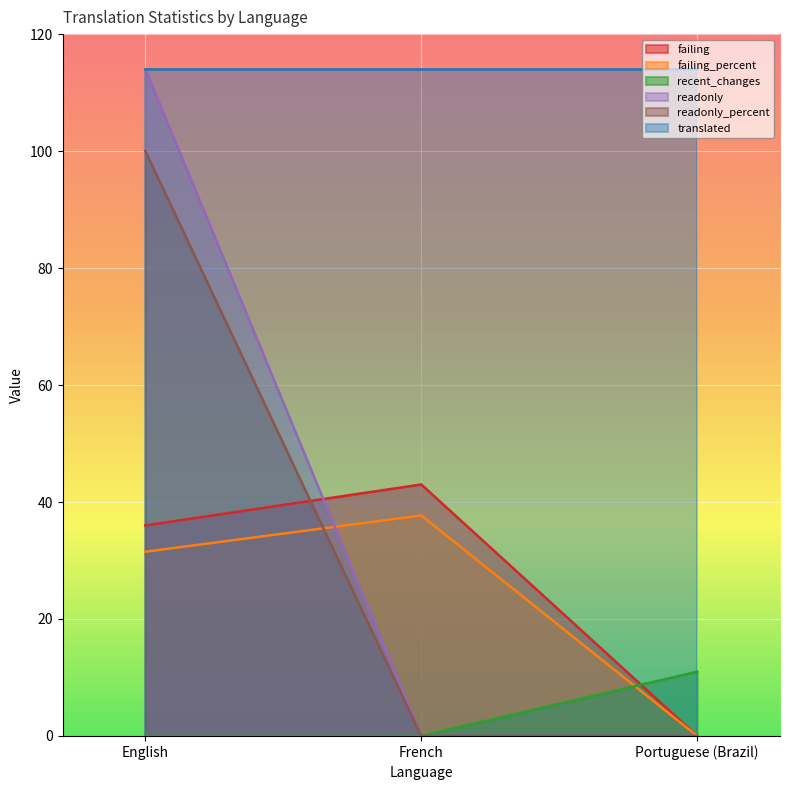

List the labels in order of readonly_percent value, largest first.

English, French, Portuguese (Brazil)